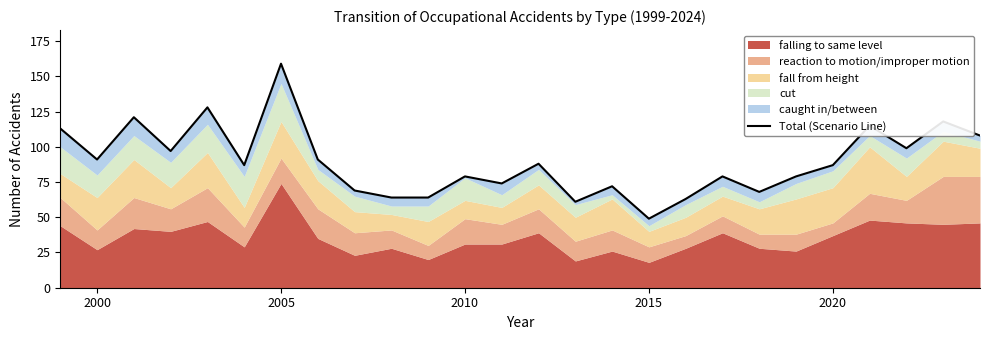

How many points are higher than both their immediate neighbors (excluding endpoints)?

9